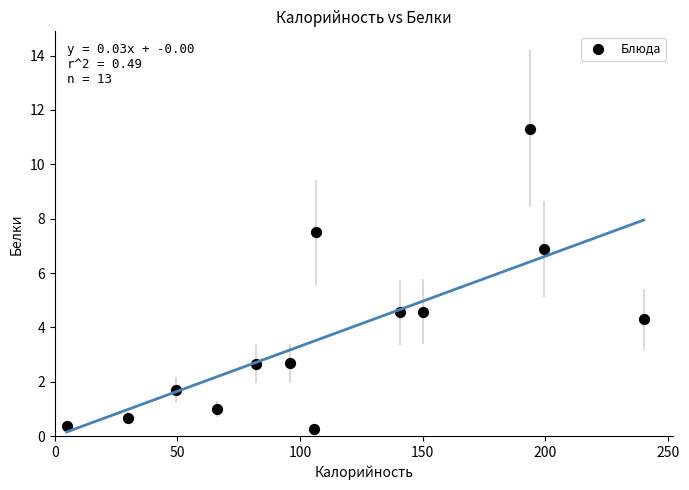

What is the range of Y values (max minus min)?

11.1